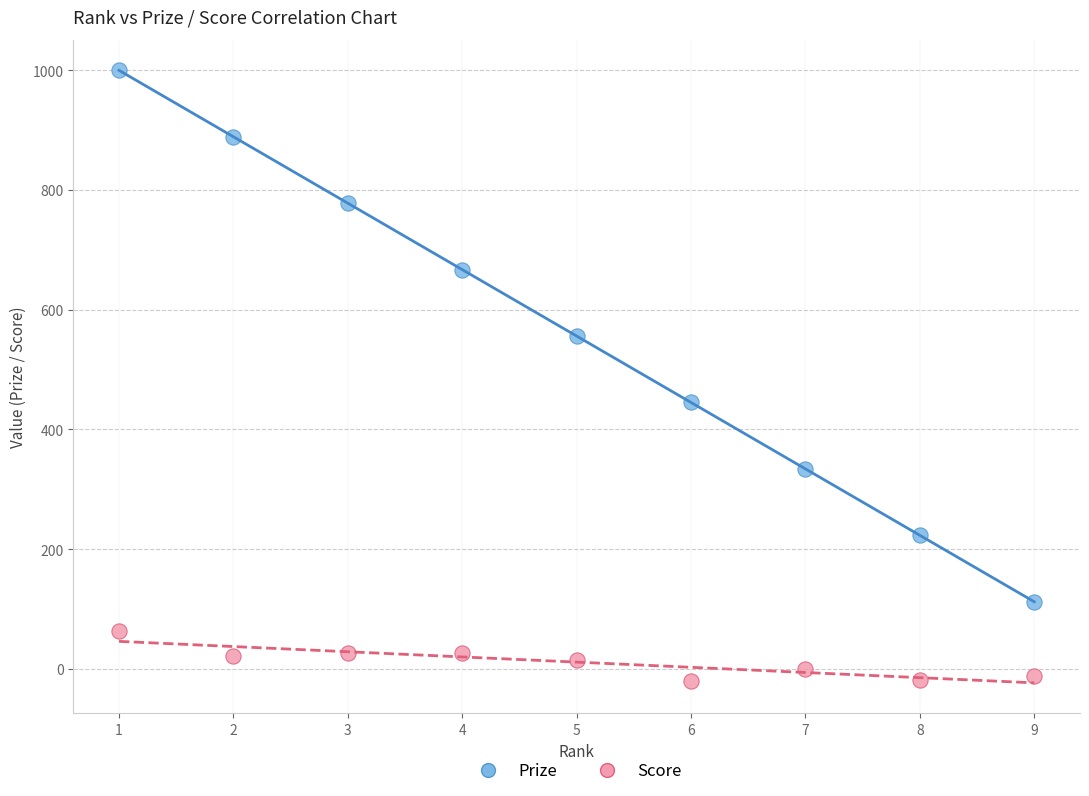

Which series contains the highest Y value?

Prize